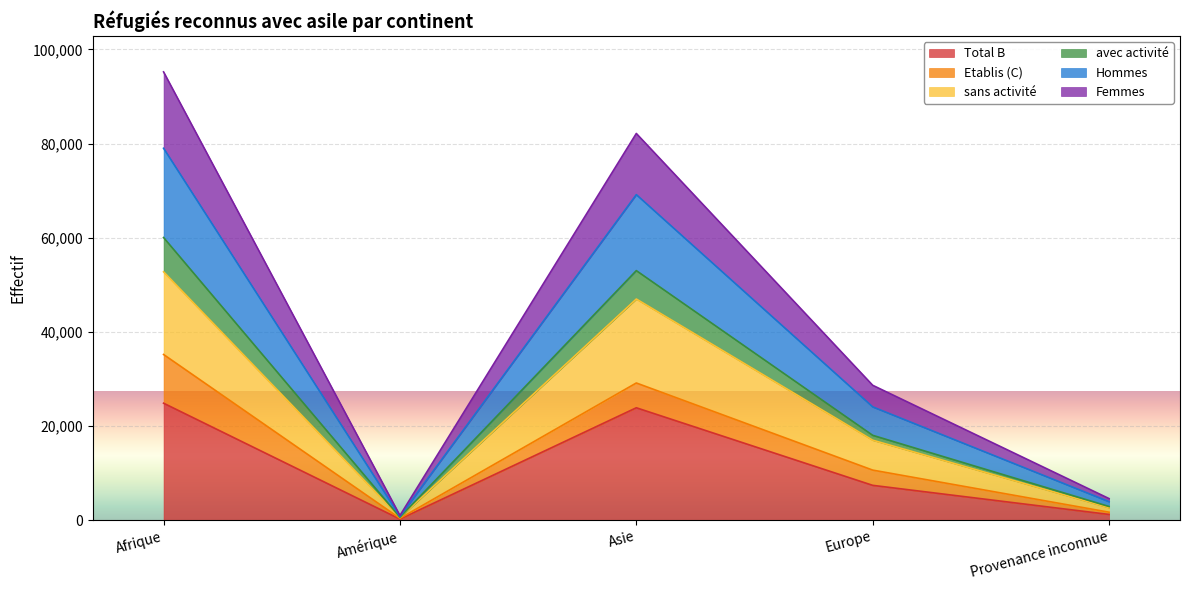

The Femmes series shows 801 at Amérique. True or false?

True